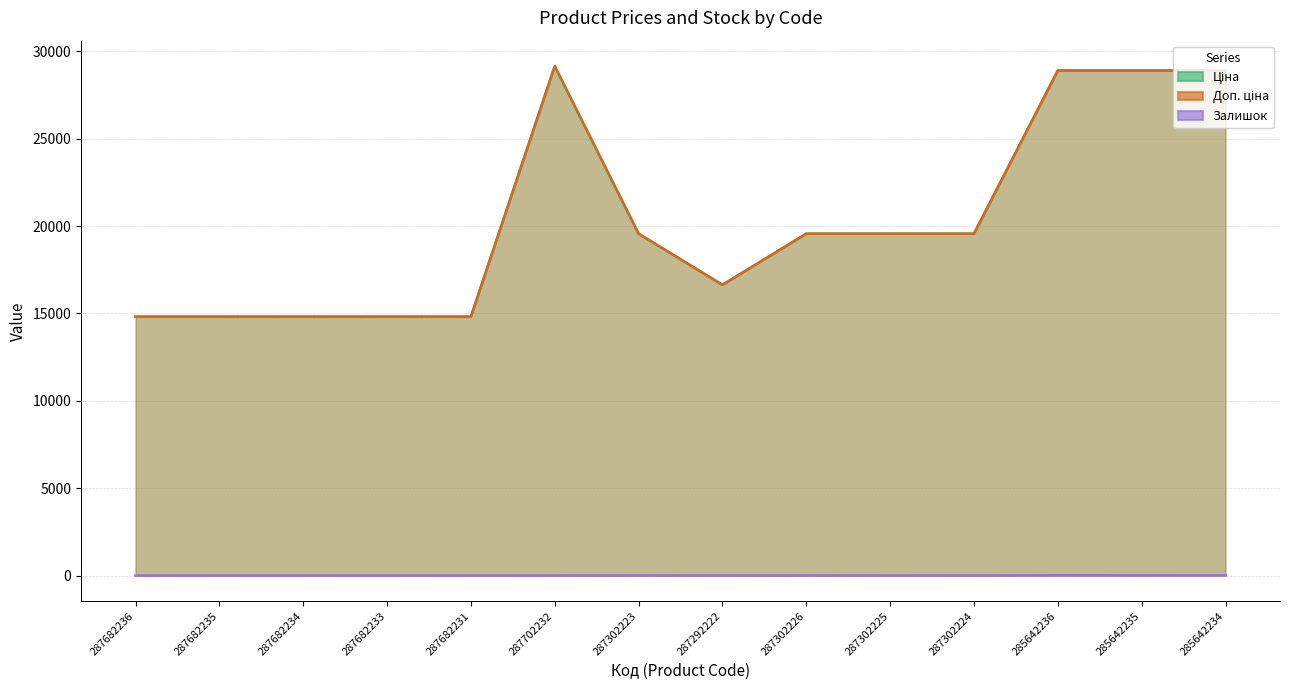

The Залишок series shows -6.6 at 287682233. True or false?

False